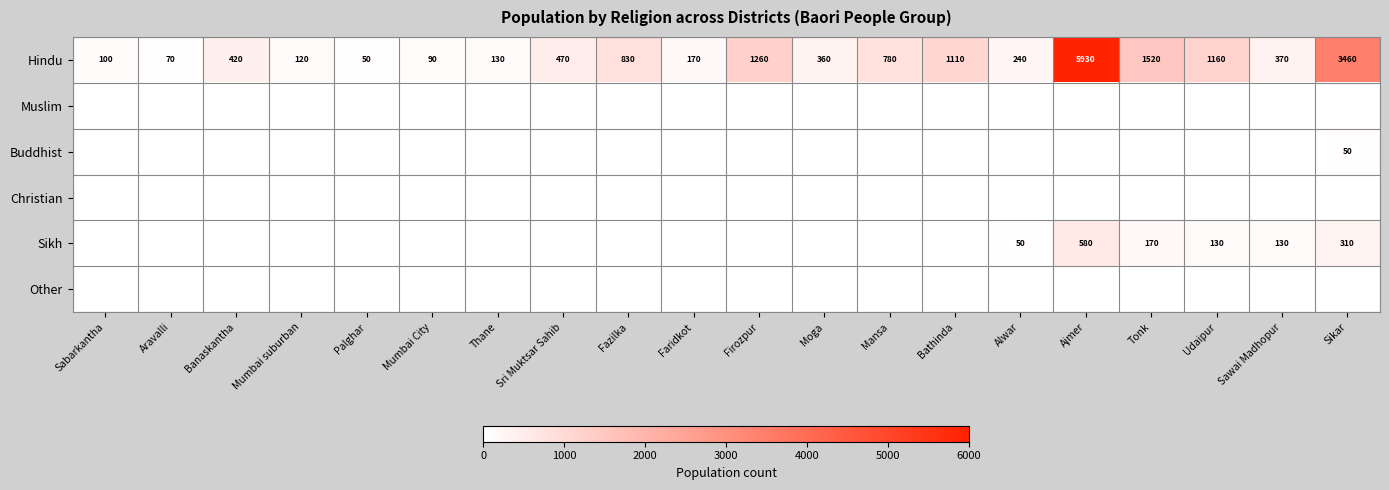

What is the average value of the Hindu series?

932